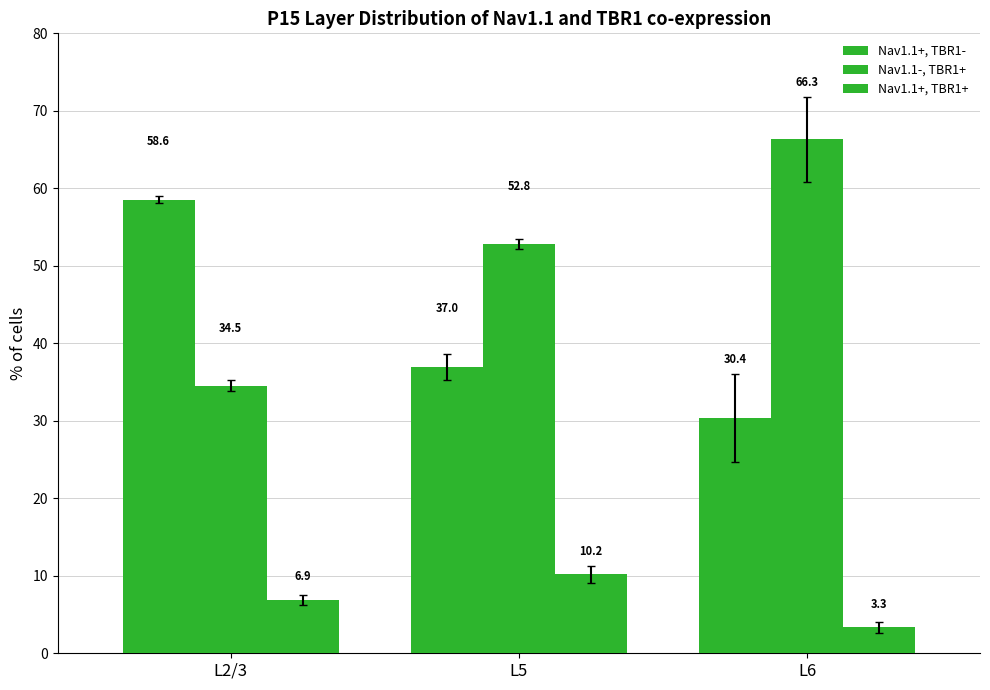

Is it true that Nav1.1+, TBR1- equals 40.3 at L6?

False